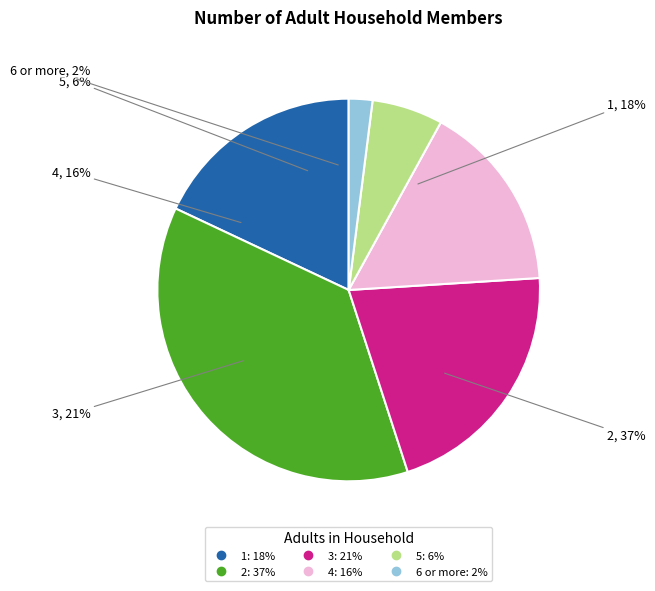

How many slices are in this pie chart?

6